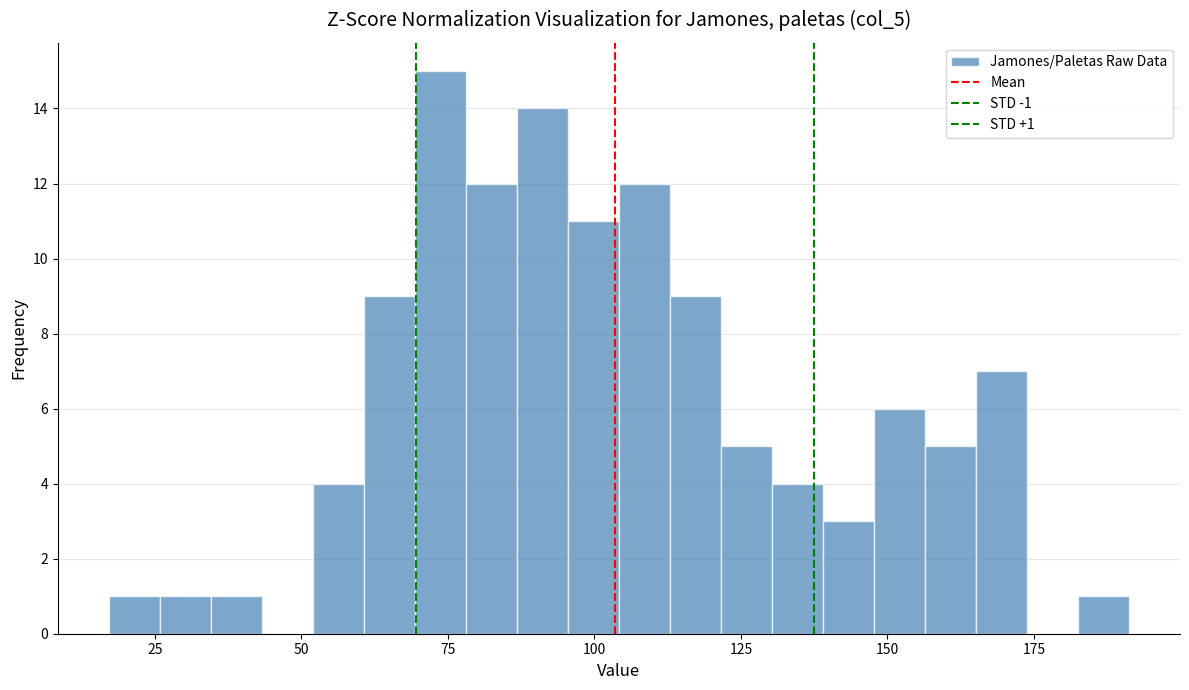

Around what value on the x-axis is the tallest bar? Give the approximate position of its centre, as read against the axis.

75